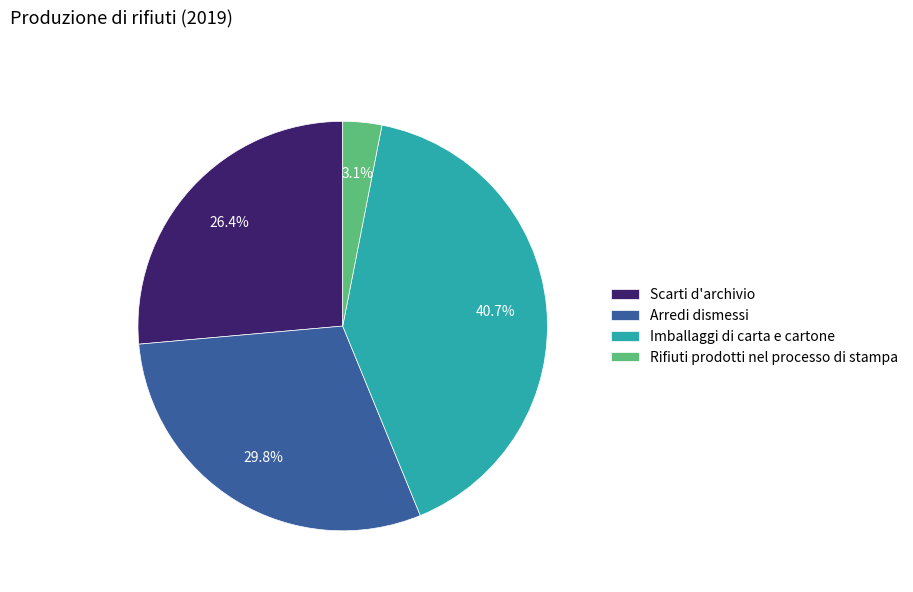

What percentage is the Arredi dismessi slice, to the nearest percent?

30%